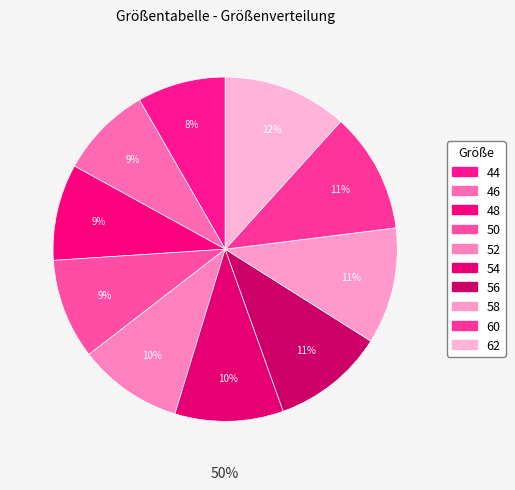

What percentage do 46 and 54 together represent?

18.9%